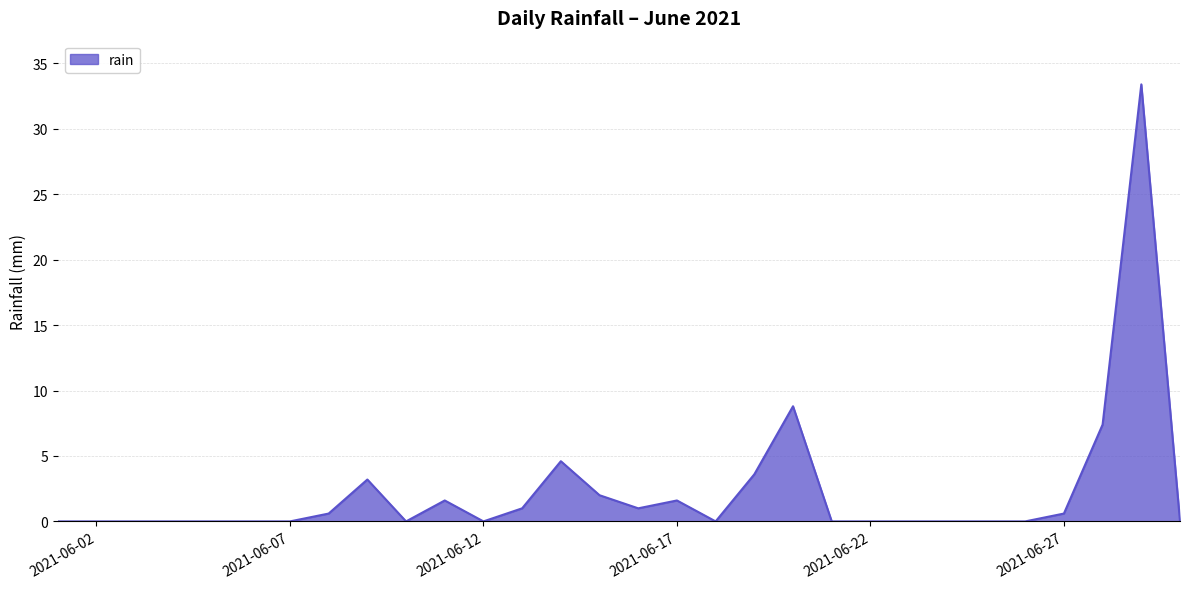

What is the difference between the maximum and minimum values?

33.4